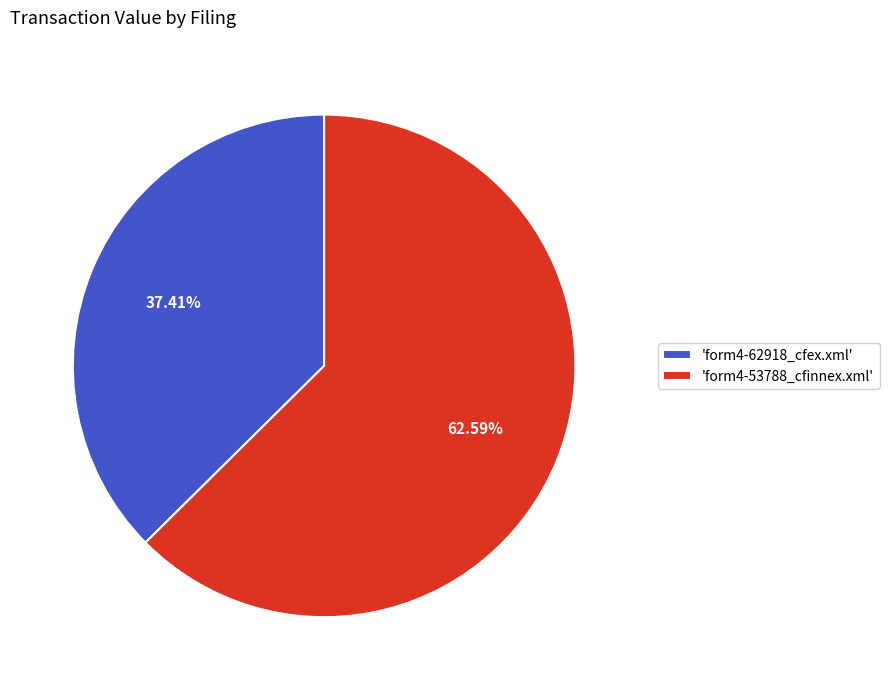

Does any single category account for the majority?

Yes